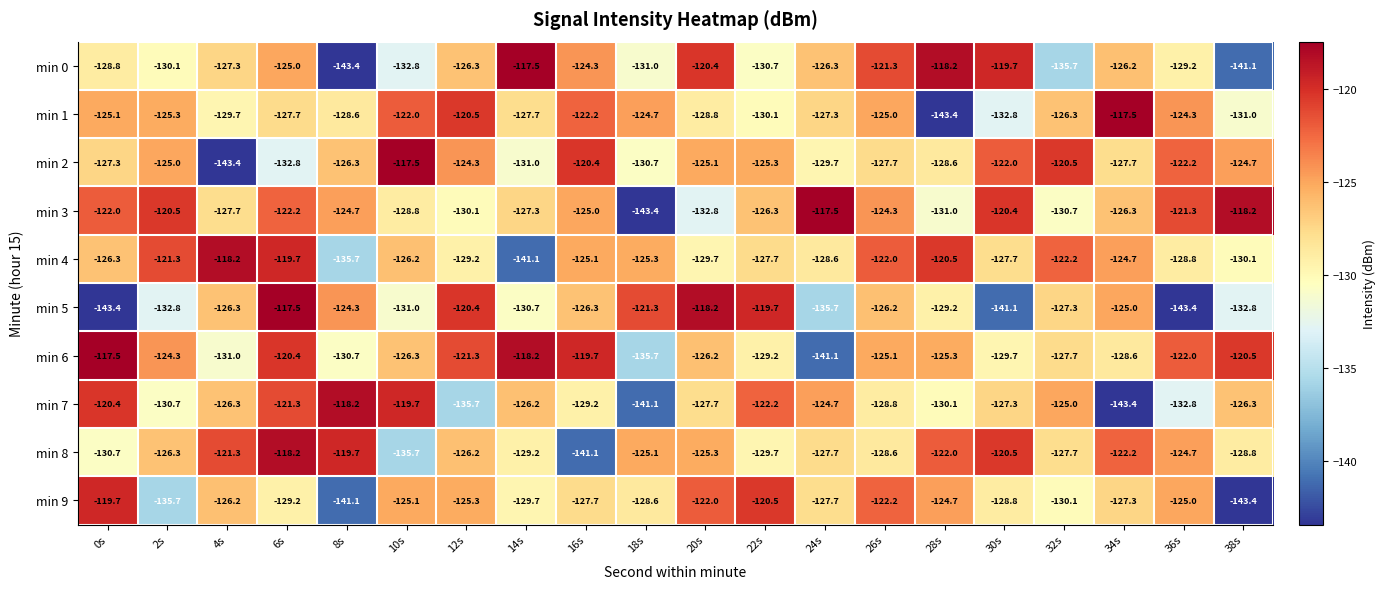

What value does the min 3 series have at 8s?

-124.7